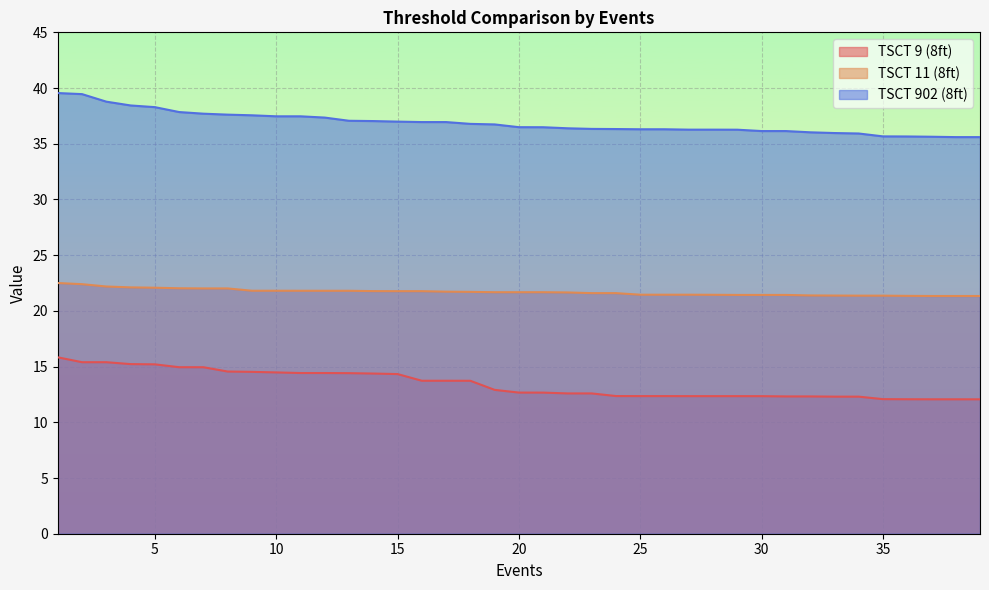

At which category does the chart reach its peak across all series?

1